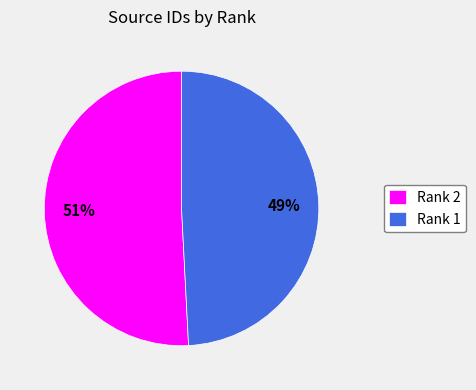

Approximately how many times larger is the value at Rank 1 compared to Rank 2?

1.0